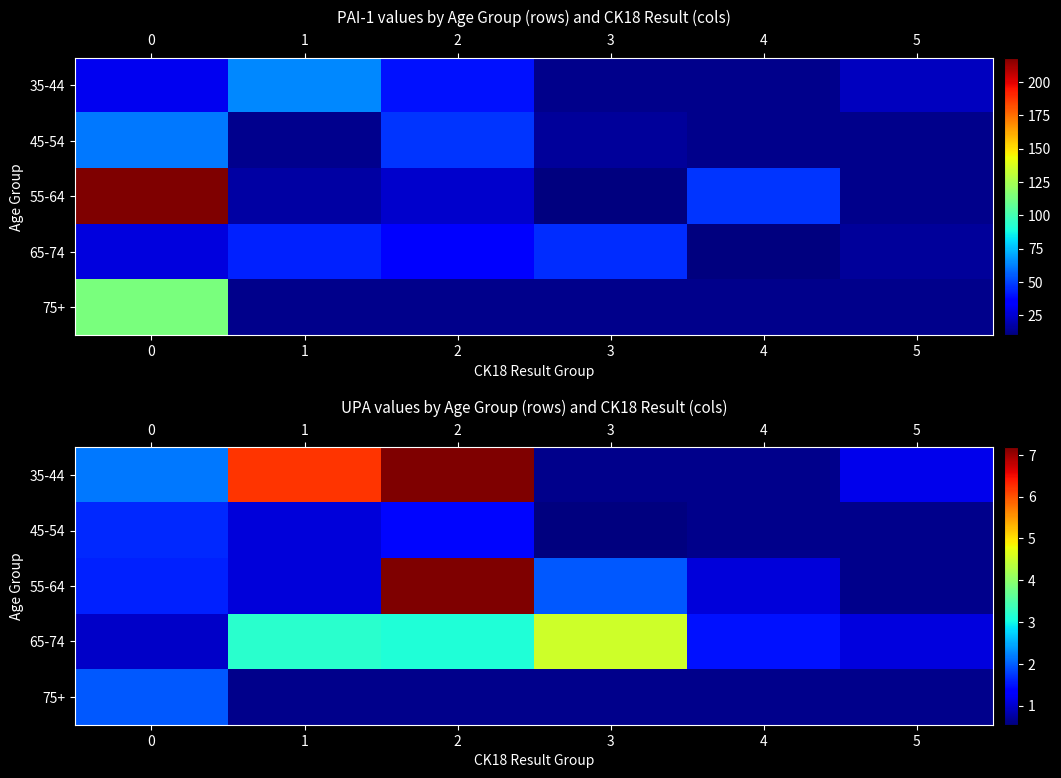

Which label corresponds to the largest value in the chart?

2